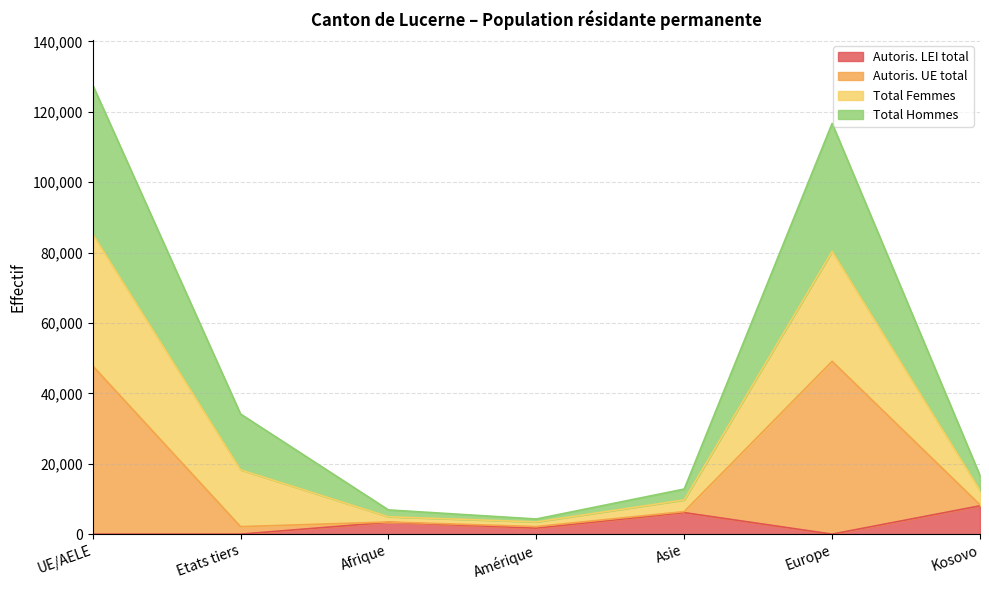

Is the value of Total Femmes at Etats tiers greater than the value of Autoris. LEI total at Etats tiers?

Yes